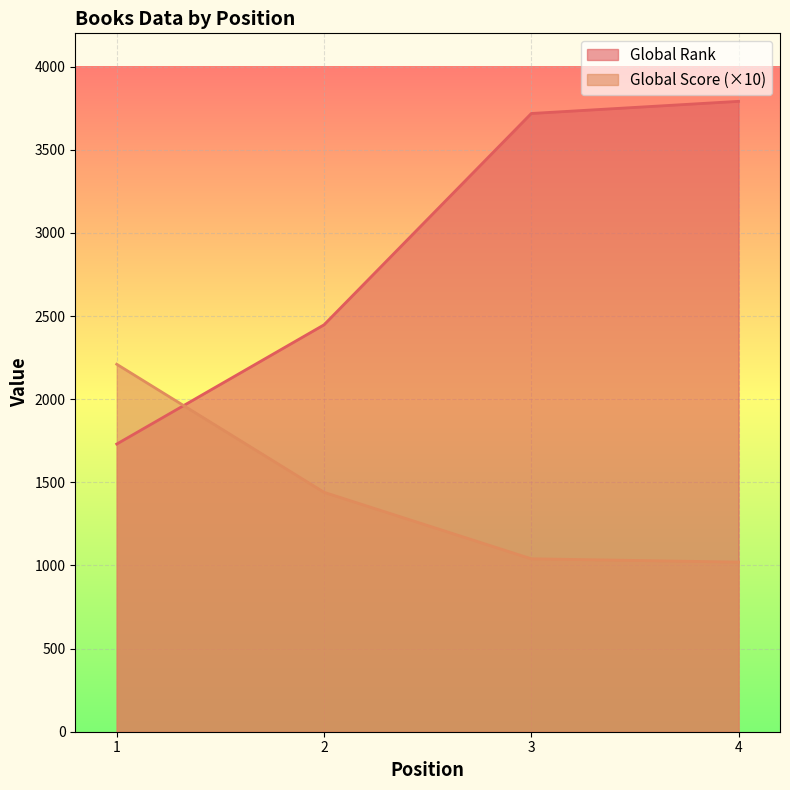

True or false: Global Score and Global Rank intersect in this chart.

True